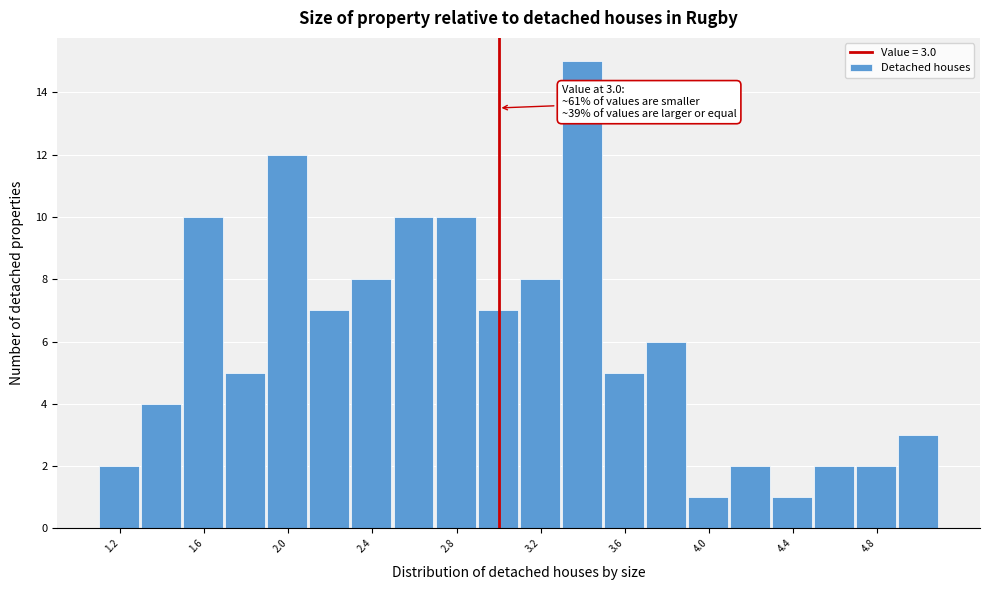

Which range on the x-axis has the tallest bar?

3.3 to 3.5